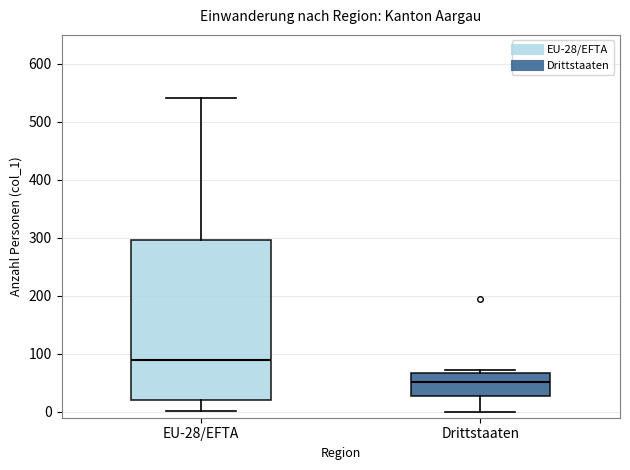

Reading left to right, read every box against the y-axis: the position of its median line, the range the box covers, and the ends of its whiskers. The values are not printed on the chart, so give them approximately, as read against the axis.

EU-28/EFTA: median 90, box 20 to 300, whiskers 0 to 540
Drittstaaten: median 50, box 30 to 70, whiskers 0 to 70 (just above the box's upper edge)